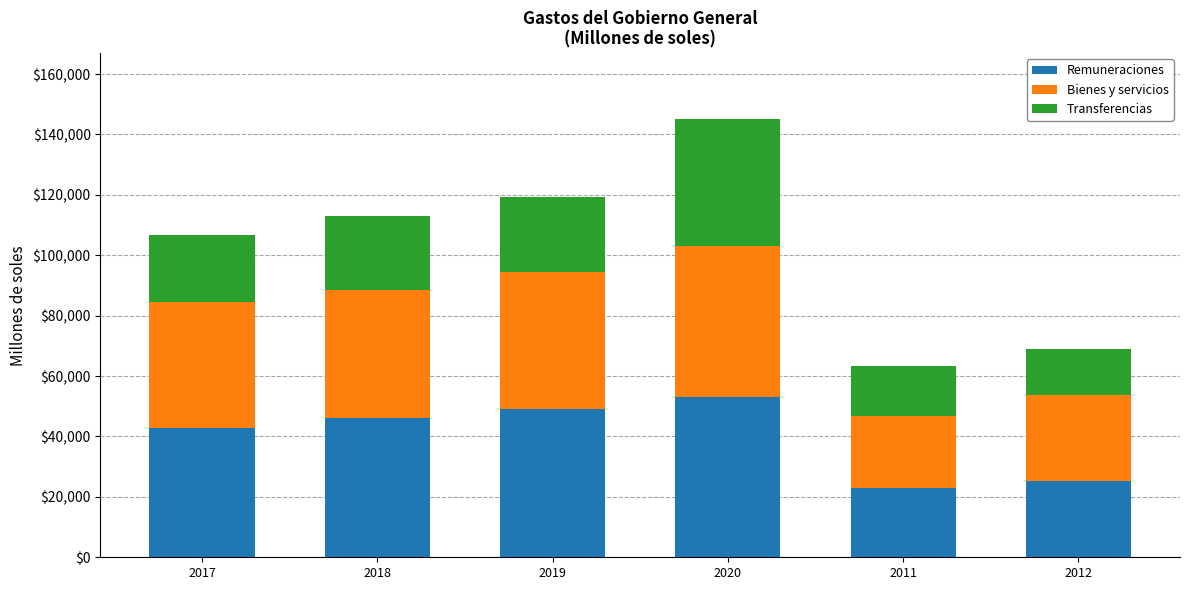

At which category is the sum across all series the highest?

2020